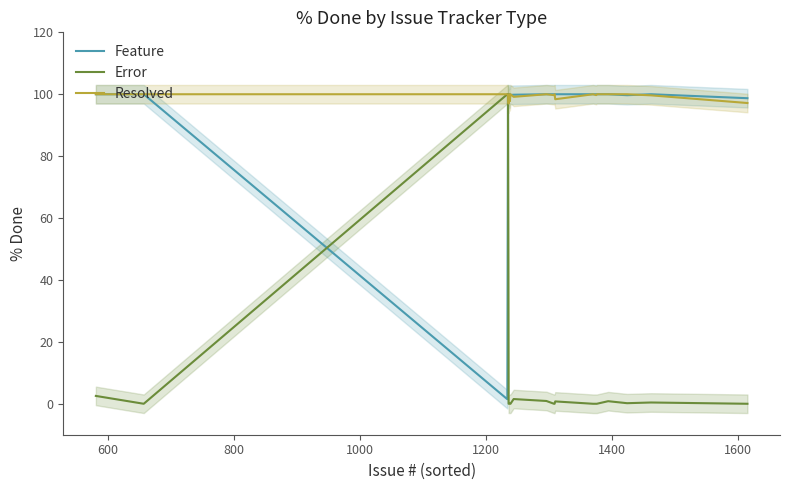

What is the maximum value for Resolved?

100.0